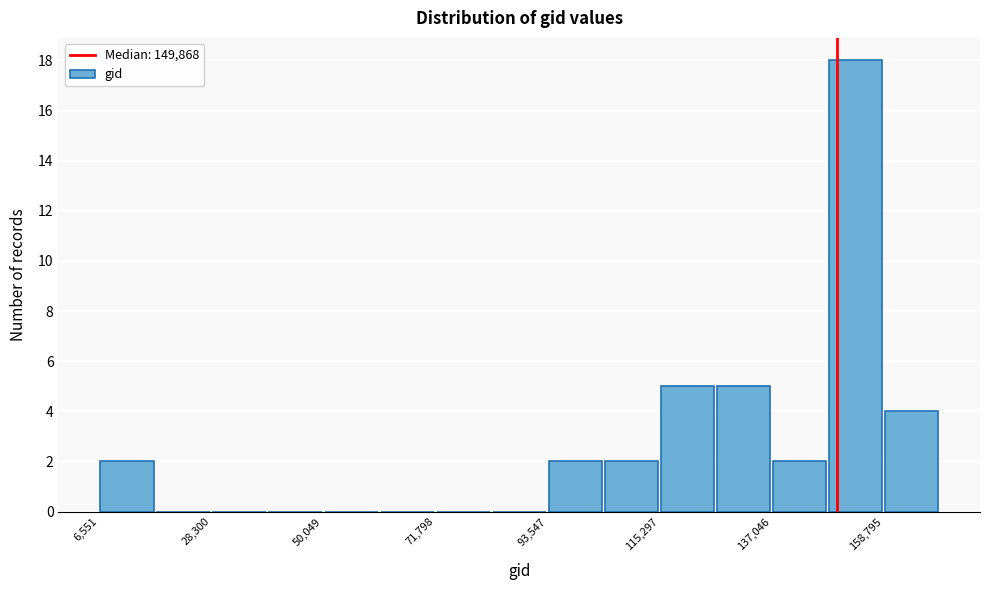

Read against the x-axis, roughly where is the centre of the tallest bar?

155000